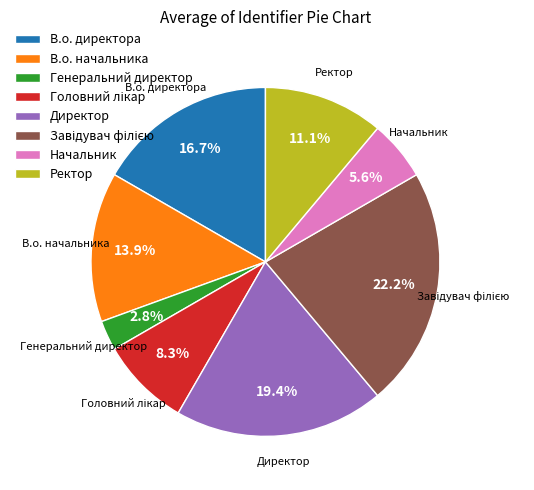

Is the sum of В.о. директора and Ректор greater than half?

No